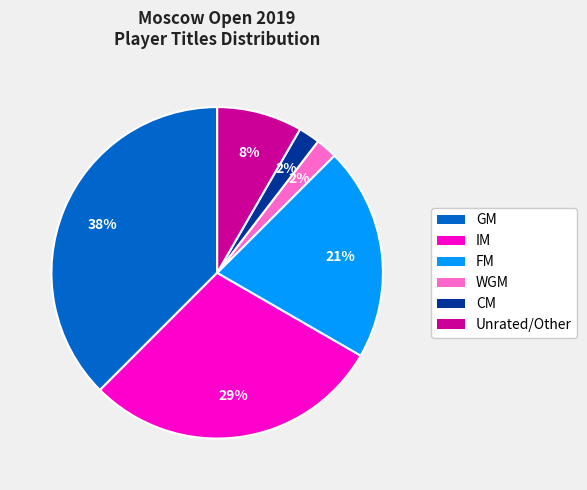

Is there a majority slice in this chart?

No